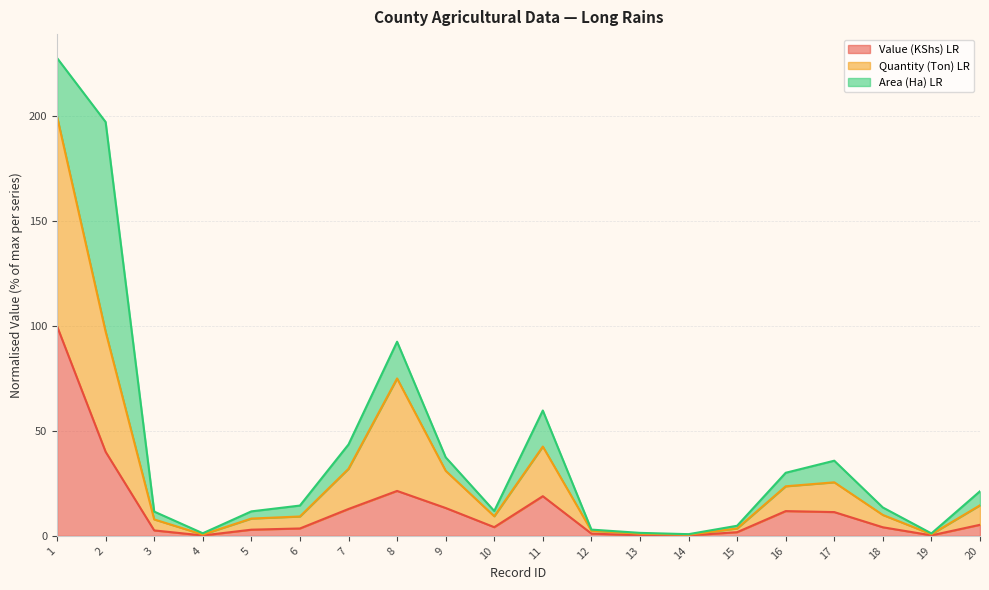

At which label does Value (KShs) LR first exceed 4?

1